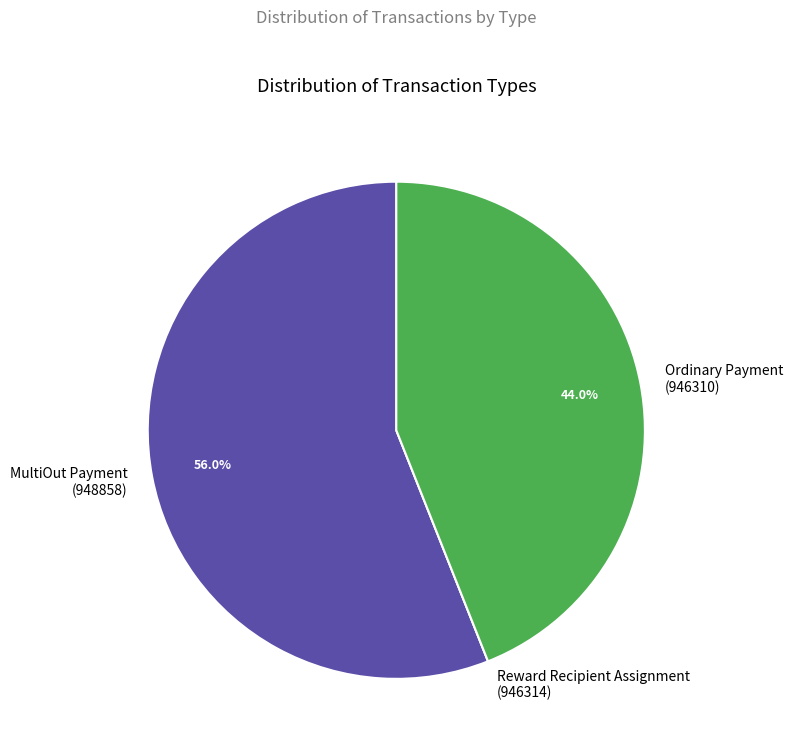

Does Ordinary Payment (946310) account for over 50% of the chart?

No